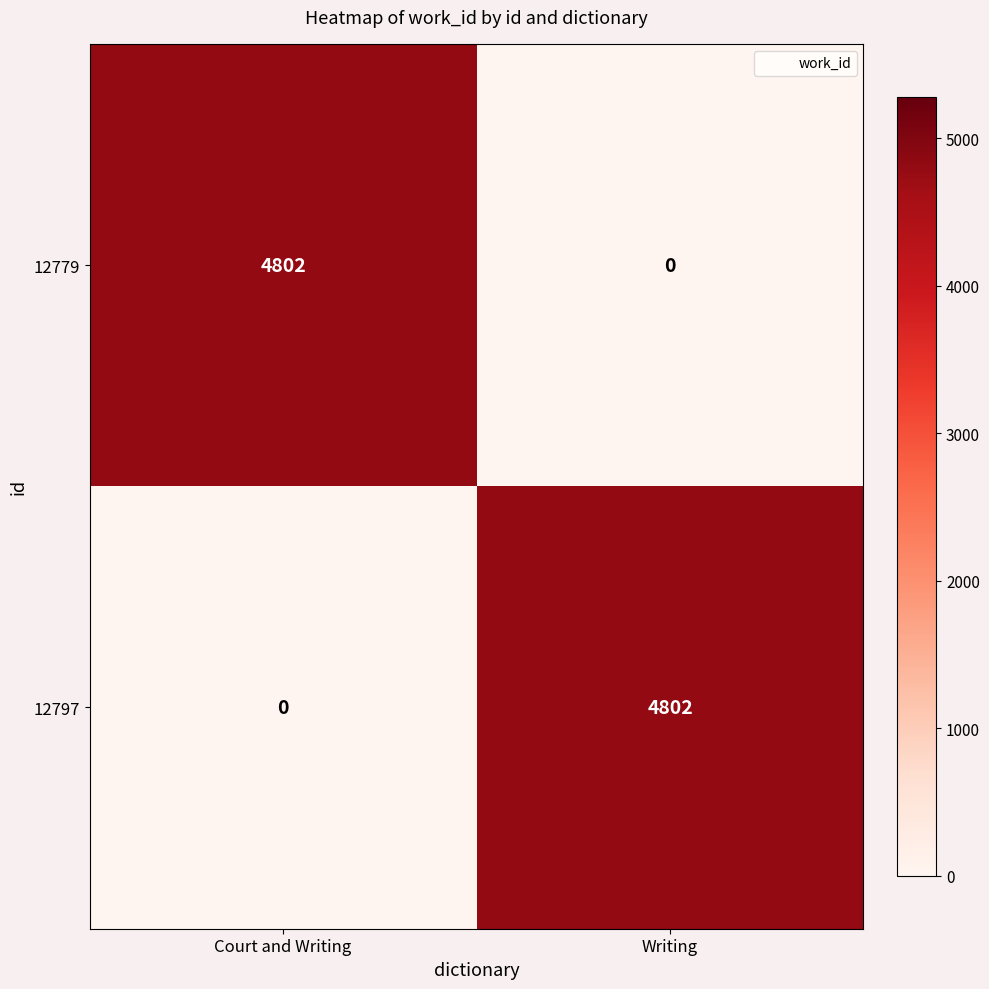

Reading left to right, list all the values displayed in this chart.

12779: Court and Writing=4802	Writing=0
12797: Court and Writing=0	Writing=4802